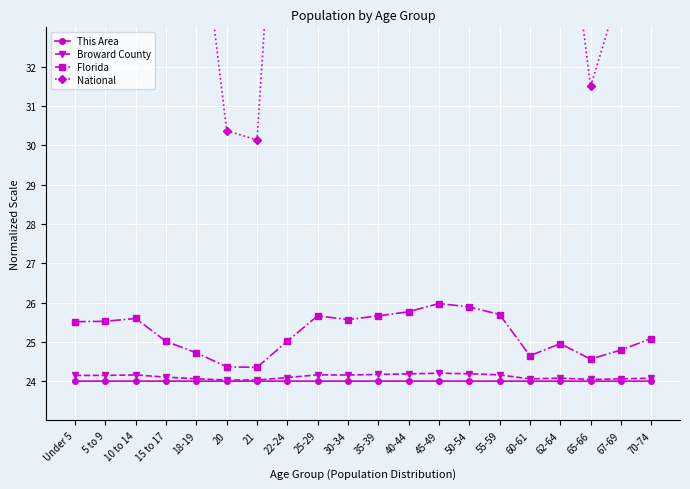

Which series changed the most between 5 to 9 and 67-69?

National